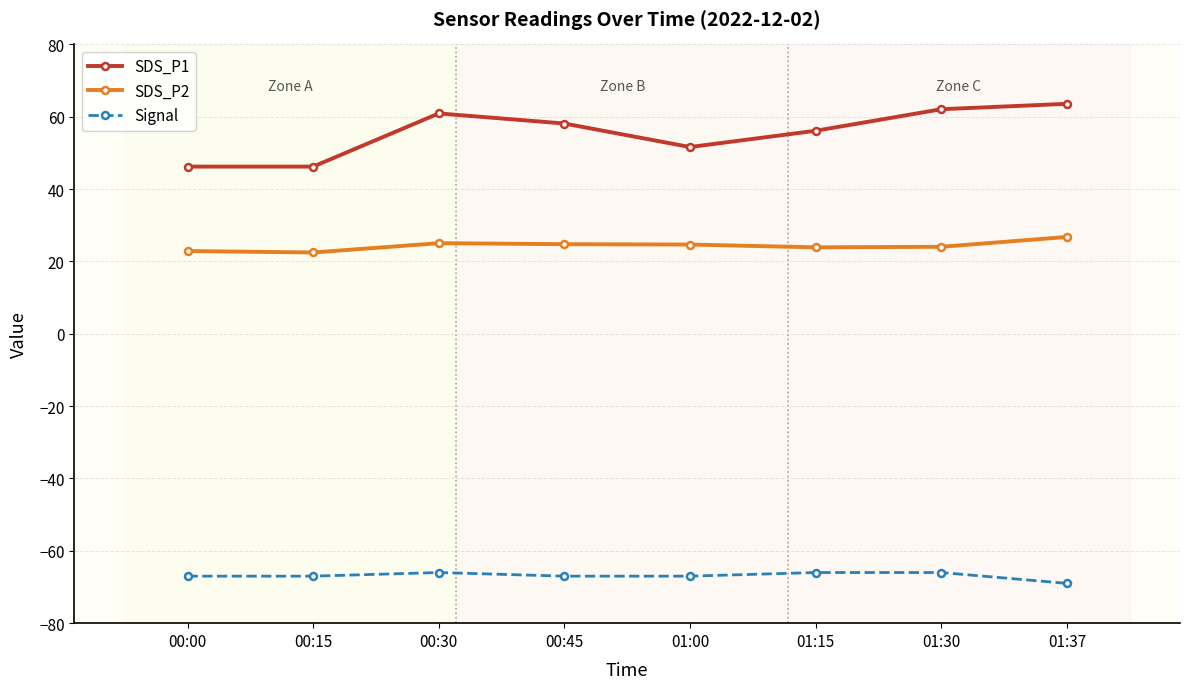

At which label does SDS_P2 first exceed 24?

00:30